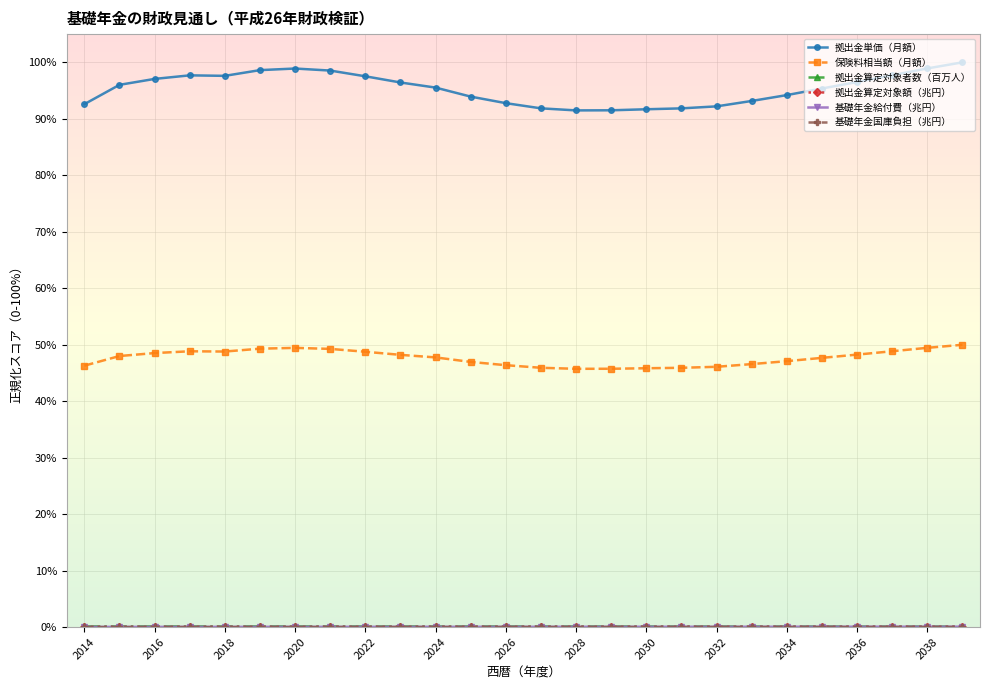

What is the value of the 保険料相当額（月額） point at the 5th from the left?

48.8